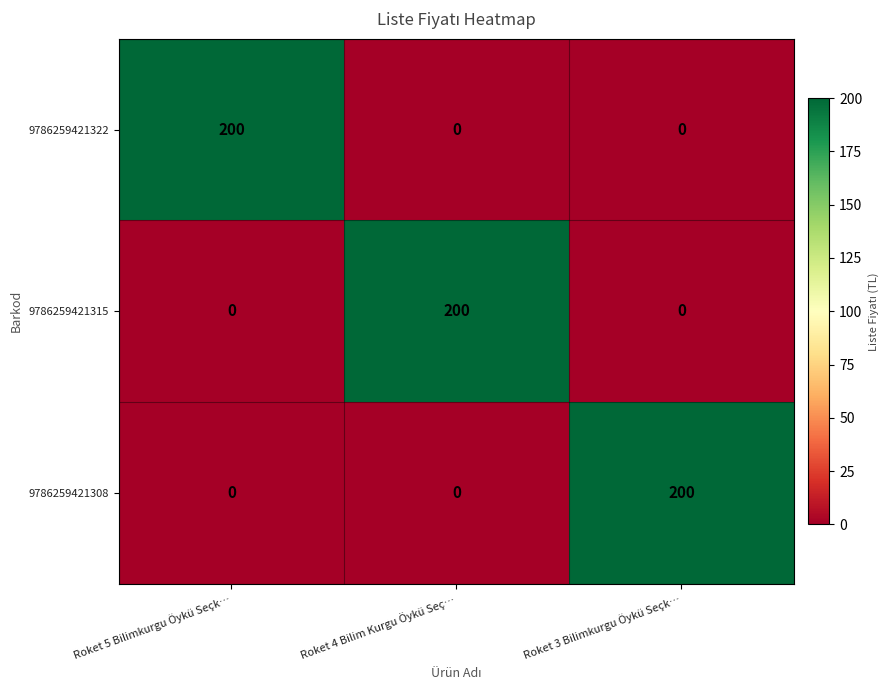

True or false: 9786259421308 has a value of -122 at Roket 5 Bilimkurgu Öykü Seçk….

False